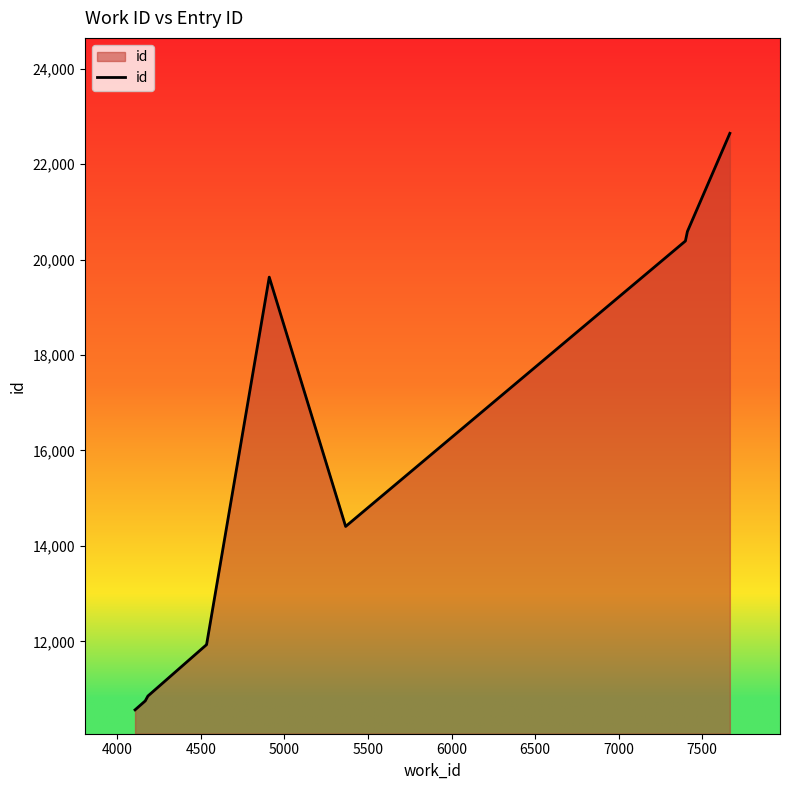

True or false: there are more than 0 points higher than both neighbors.

True